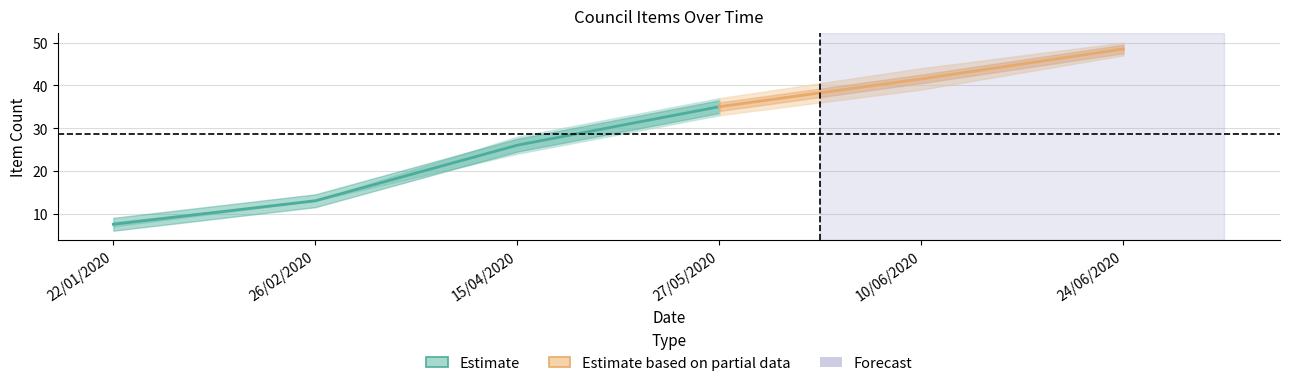

What is the highest value of the N.  series?

47